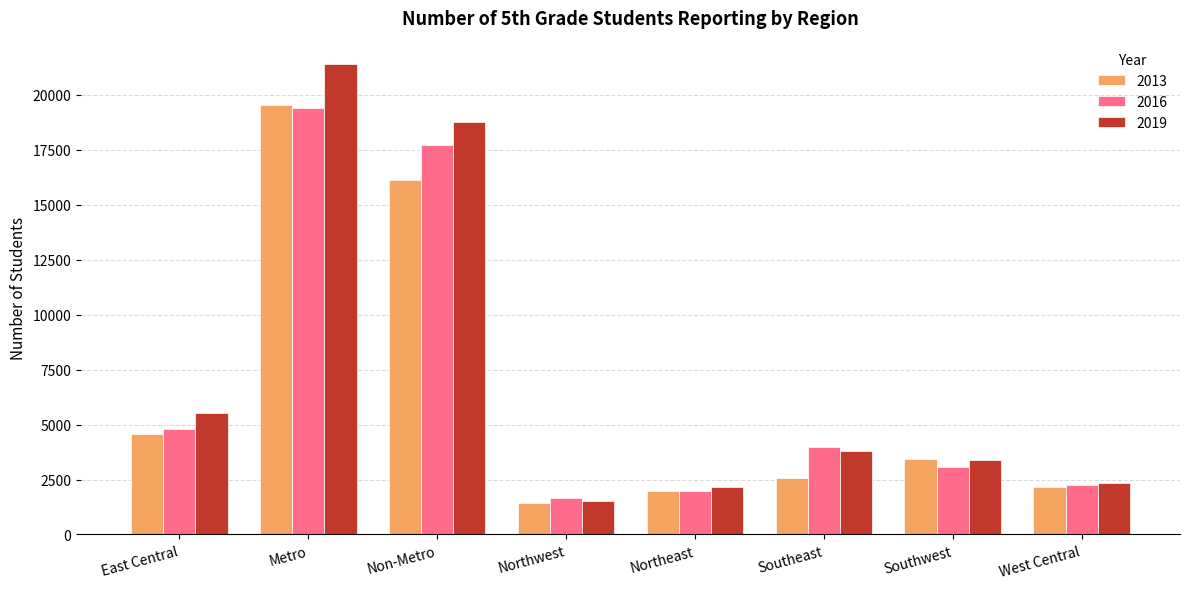

How many bars are there in total?

24